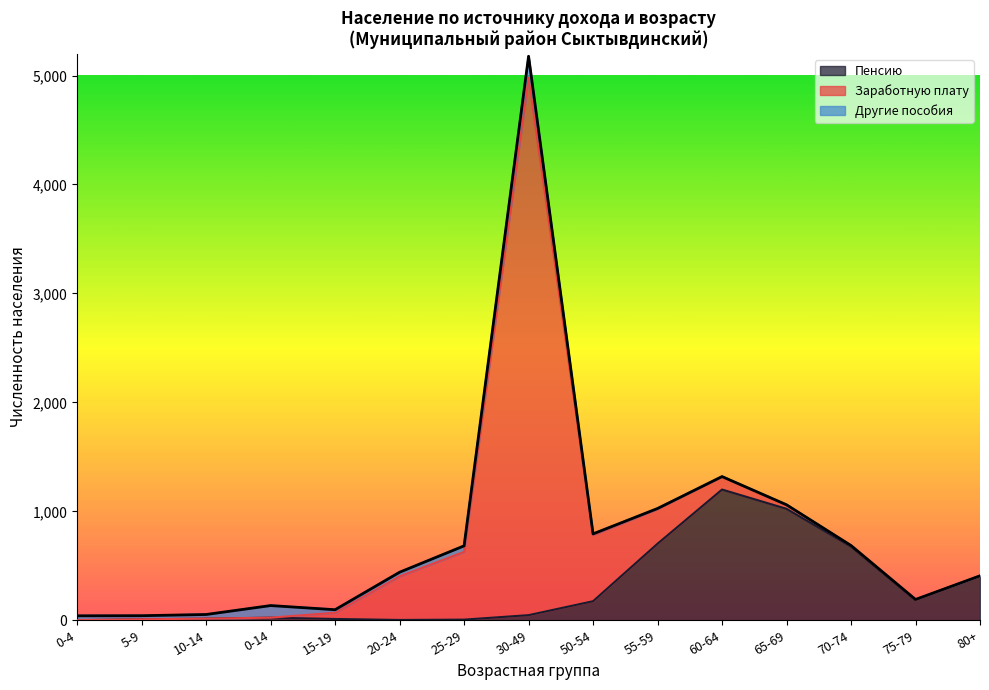

Where does the Другие пособия series first go above 28?

0-4